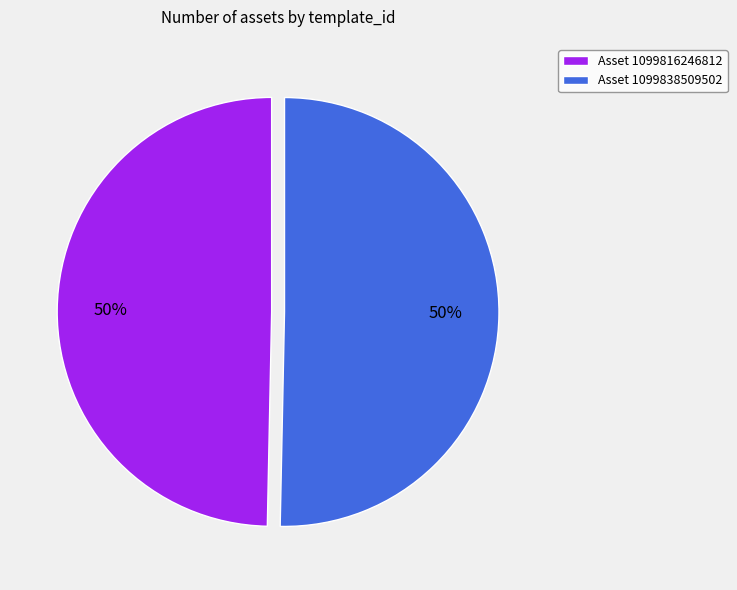

To the nearest percent, what is the combined percentage of Asset 1099838509502 and Asset 1099816246812?

100%